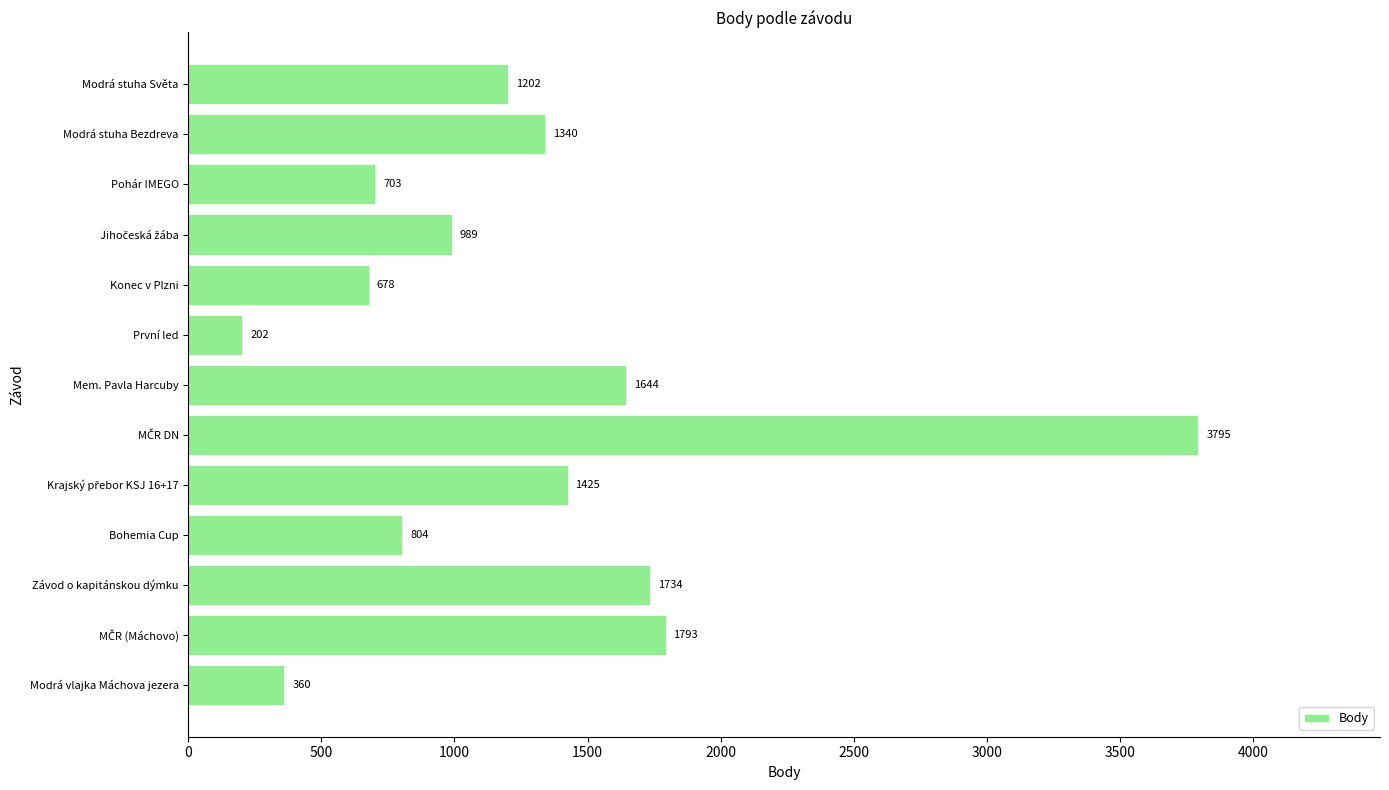

What is the maximum value shown in the chart?

3795